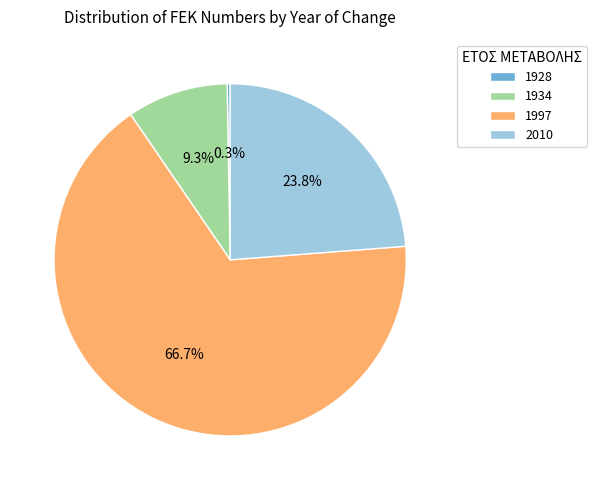

True or false: 1934 accounts for 9% of the total.

True